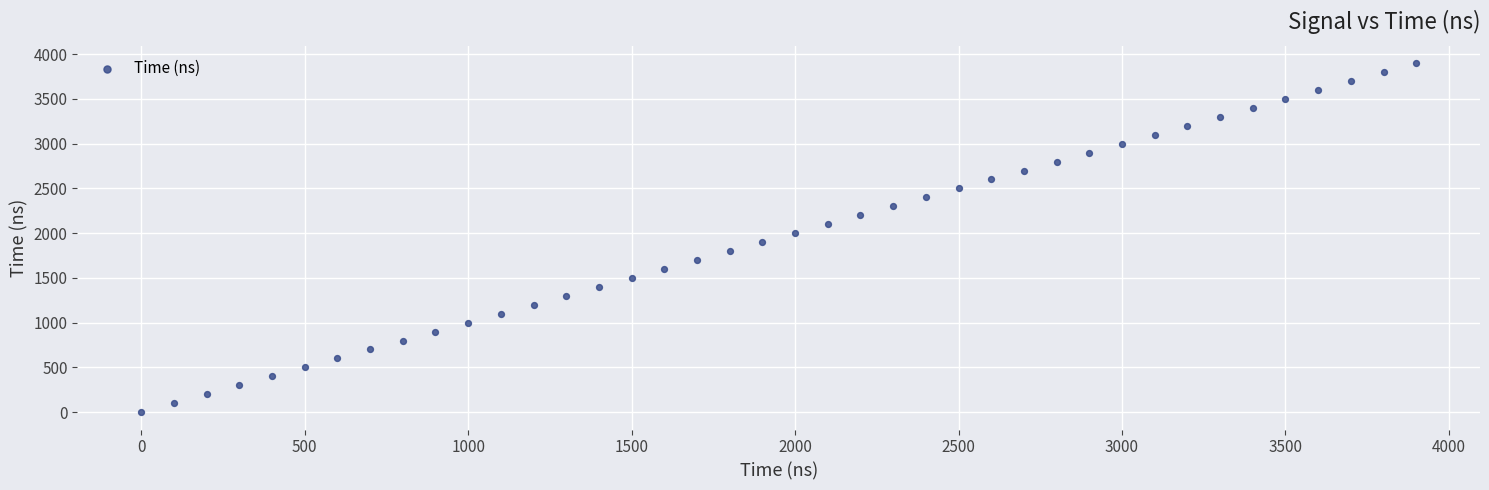

What is the range of Y values (max minus min)?

3900